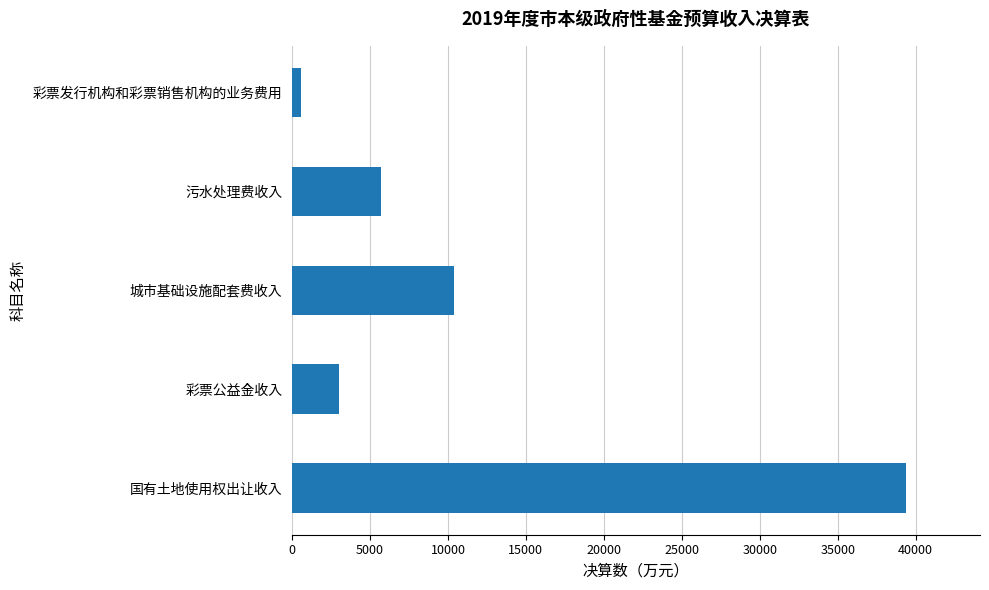

At which label is the value closest to 19994?

城市基础设施配套费收入